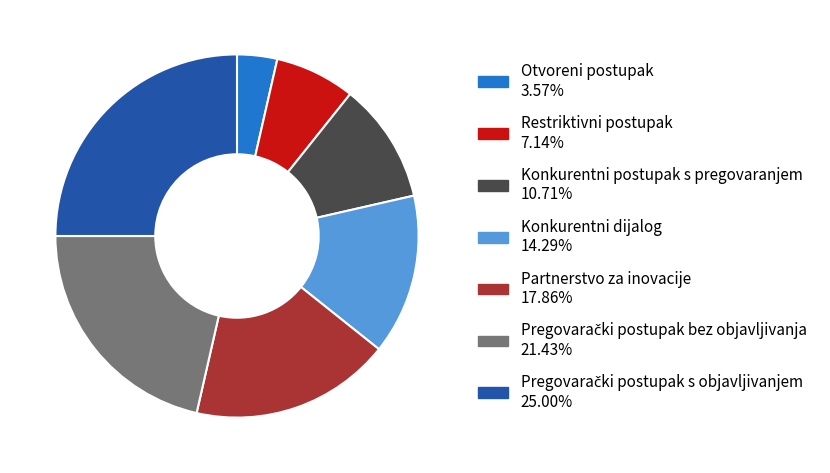

Which category has the smallest portion of the pie?

Otvoreni postupak